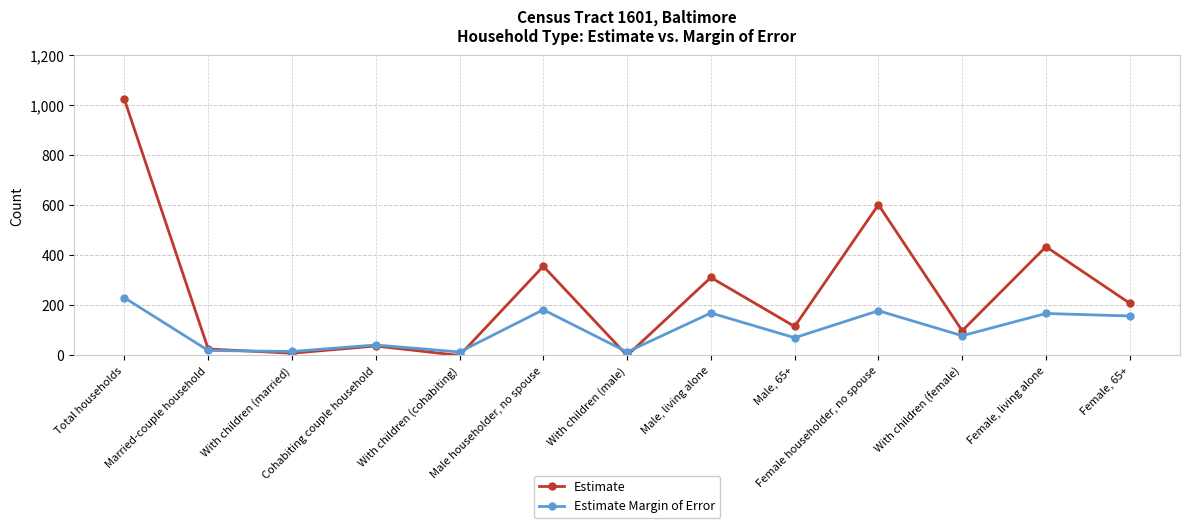

Is it true that Estimate equals 36 at With children (female)?

False